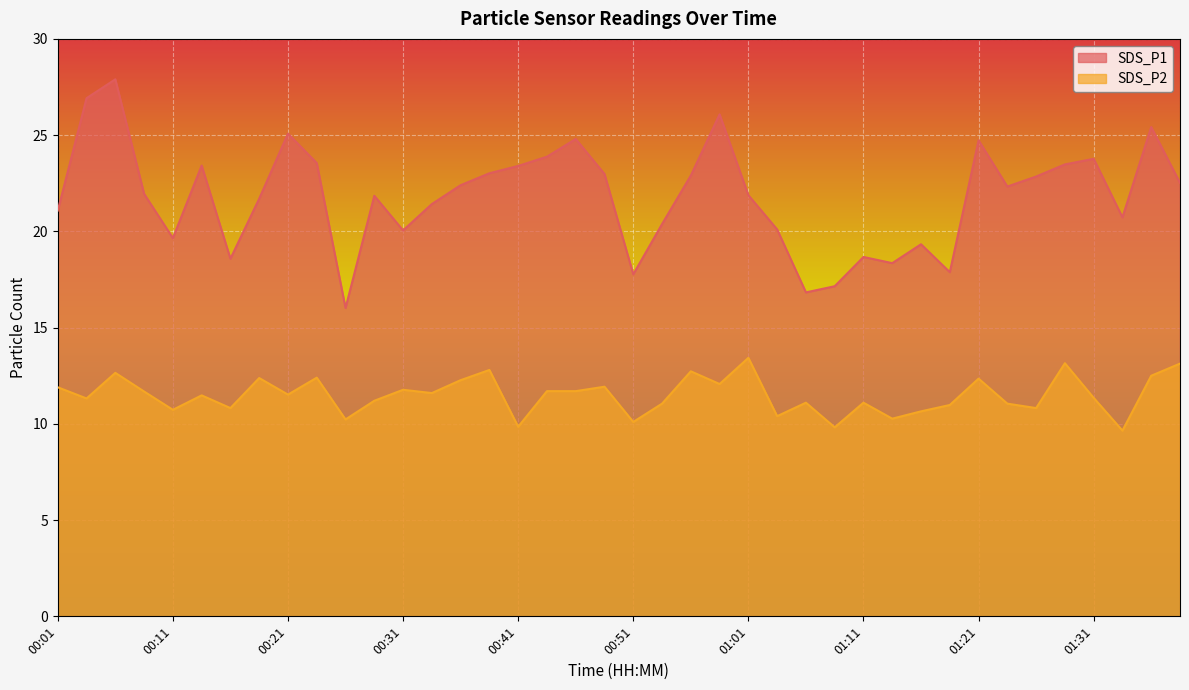

Which category has the lowest value across all series?

01:33